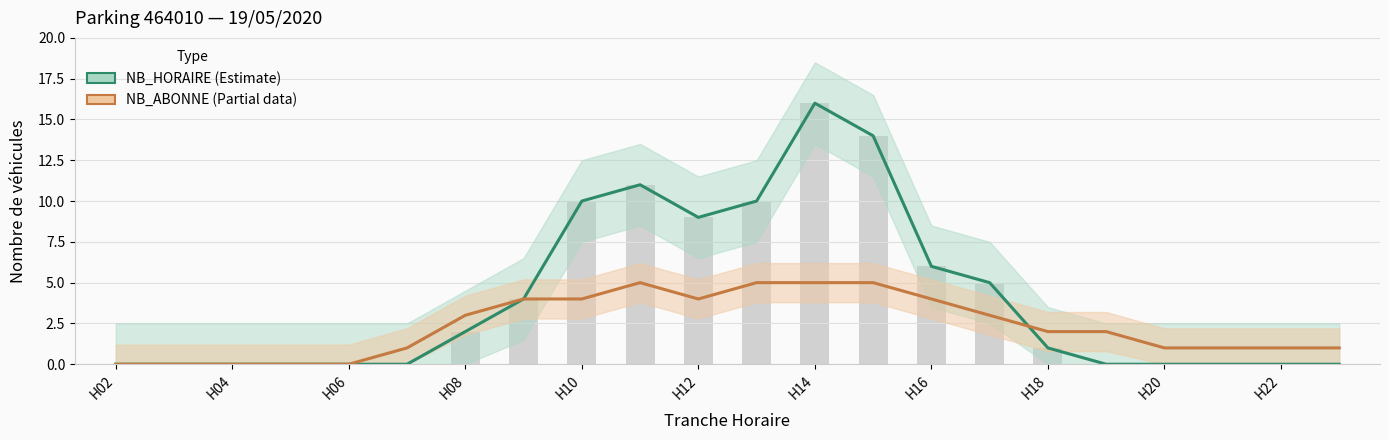

How many data points in NB_HORAIRE are above 1?

10